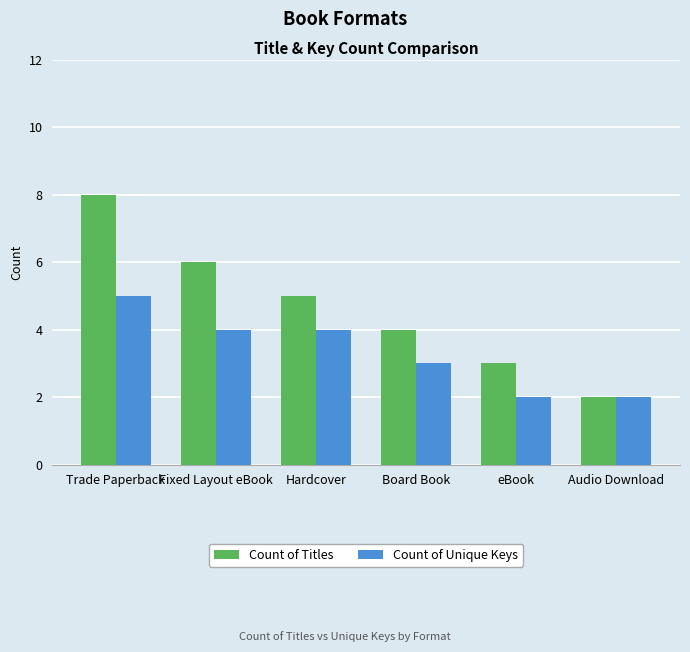

Reading left to right, what are all the values shown in this chart?

Count of Titles: 8	6	5	4	3	2
Count of Unique Keys: 5	4	4	3	2	2